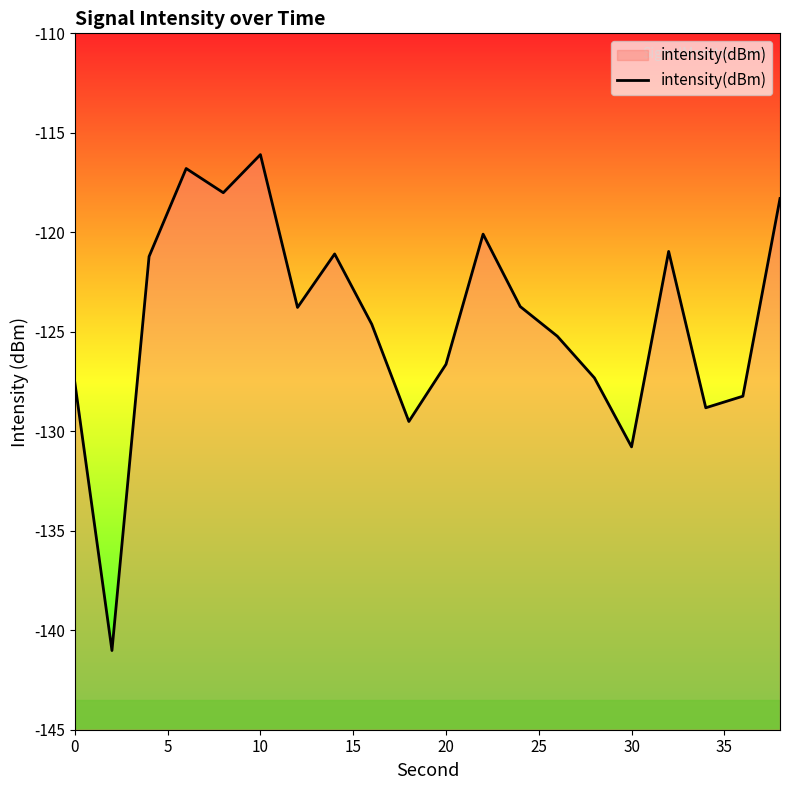

What is the difference between the maximum and minimum values?

24.9